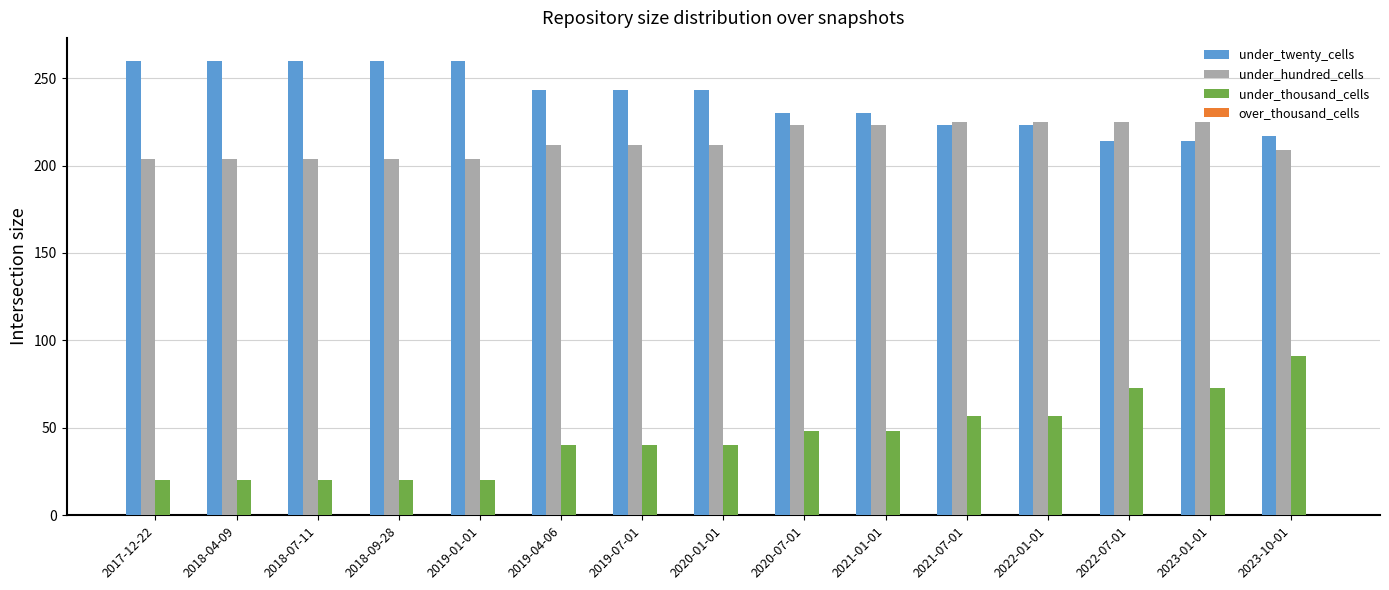

Is it true that under_twenty_cells equals 411 at 2019-07-01?

False